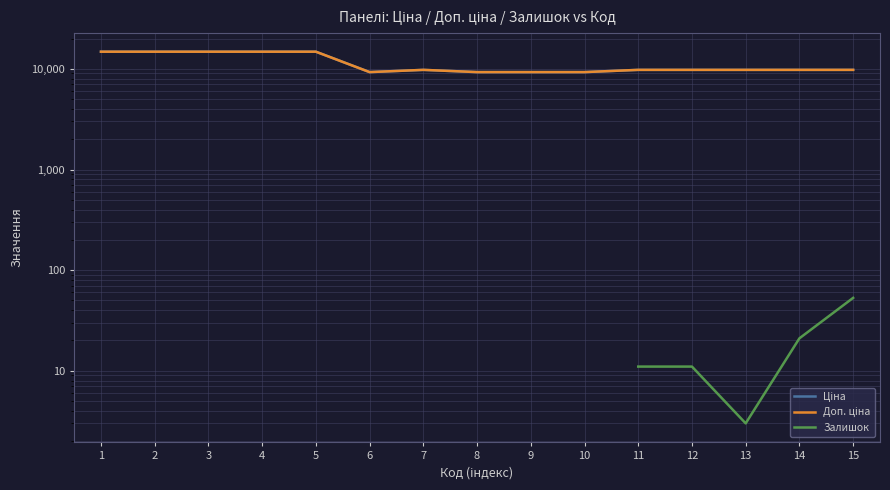

True or false: Доп. ціна and Залишок cross at least once.

False